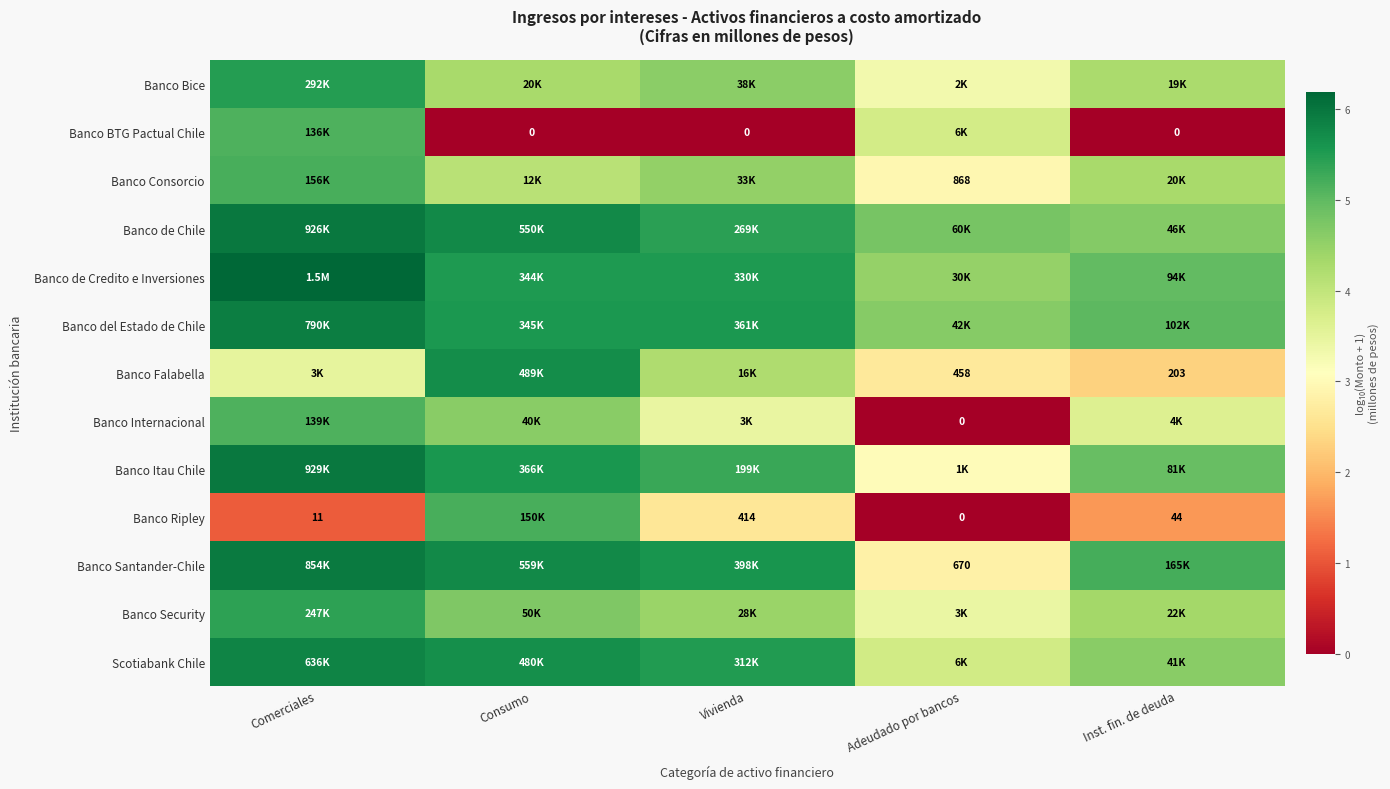

The value of Banco Ripley at Inst. fin. de deuda is 1.7. True or false?

True